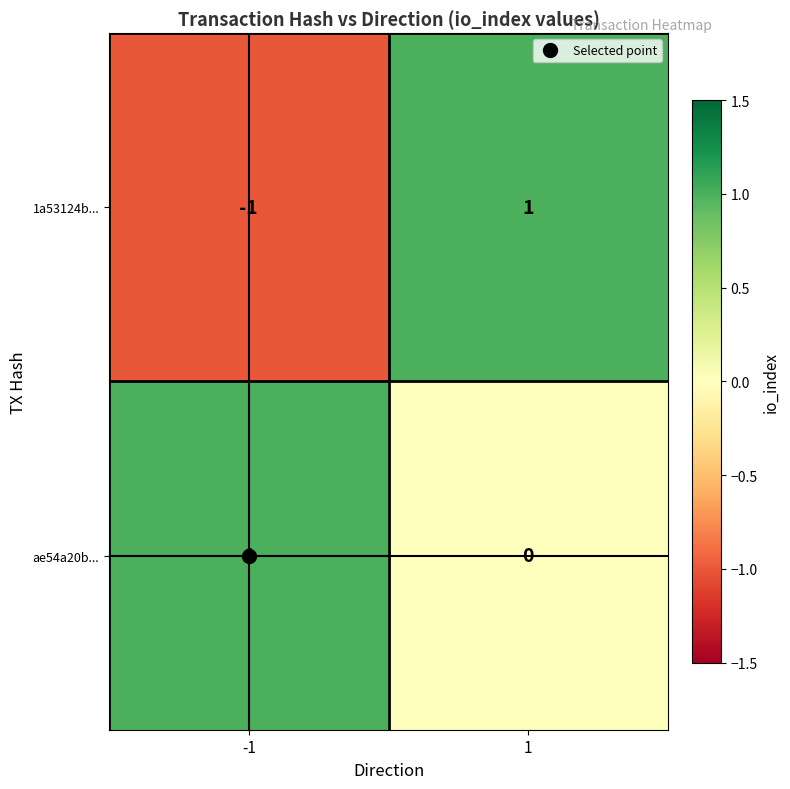

Between -1 and 1, which series saw the biggest shift?

1a53124b...